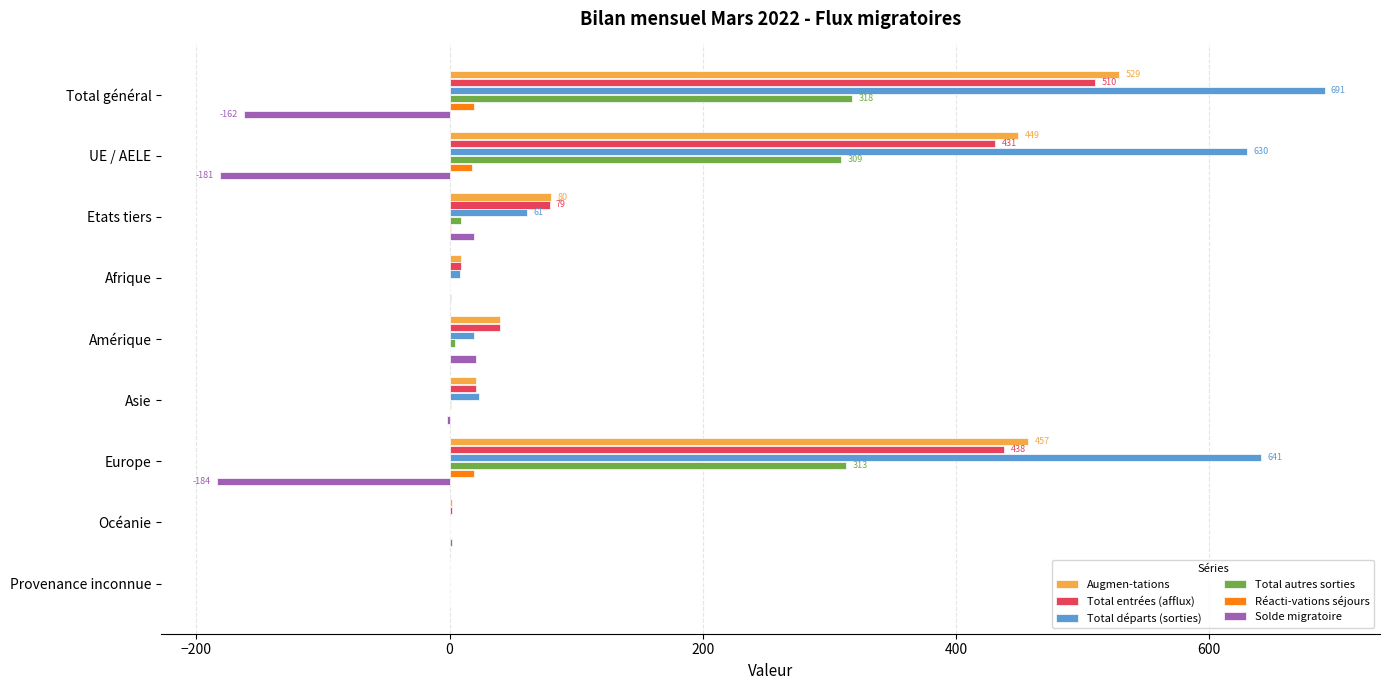

At which category is the sum across all series the highest?

Total général